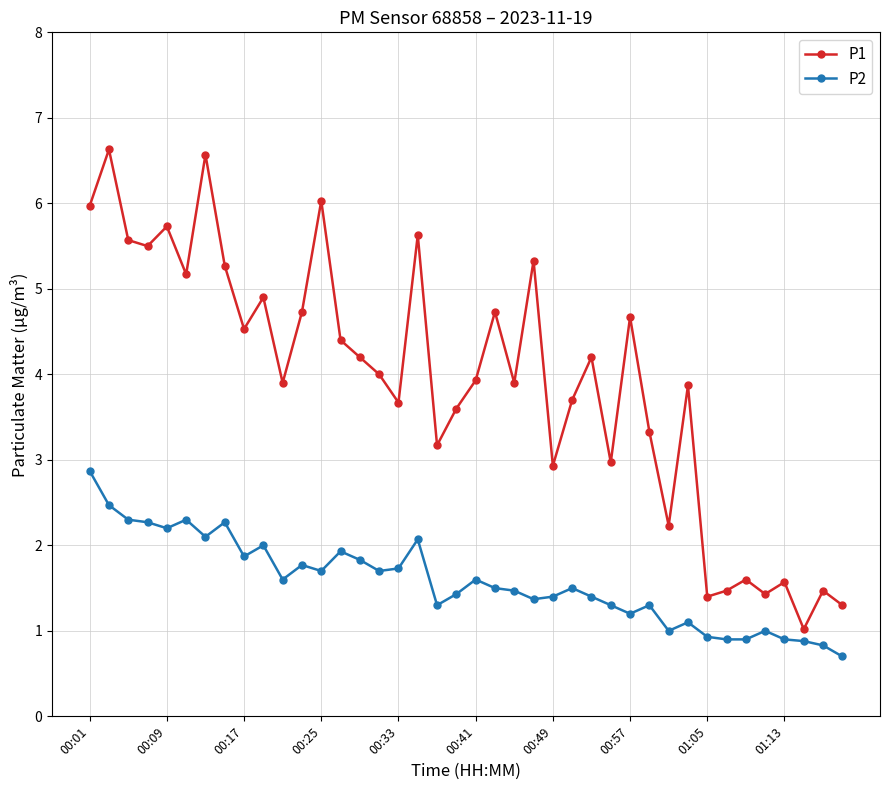

What is the greatest value displayed?

6.6